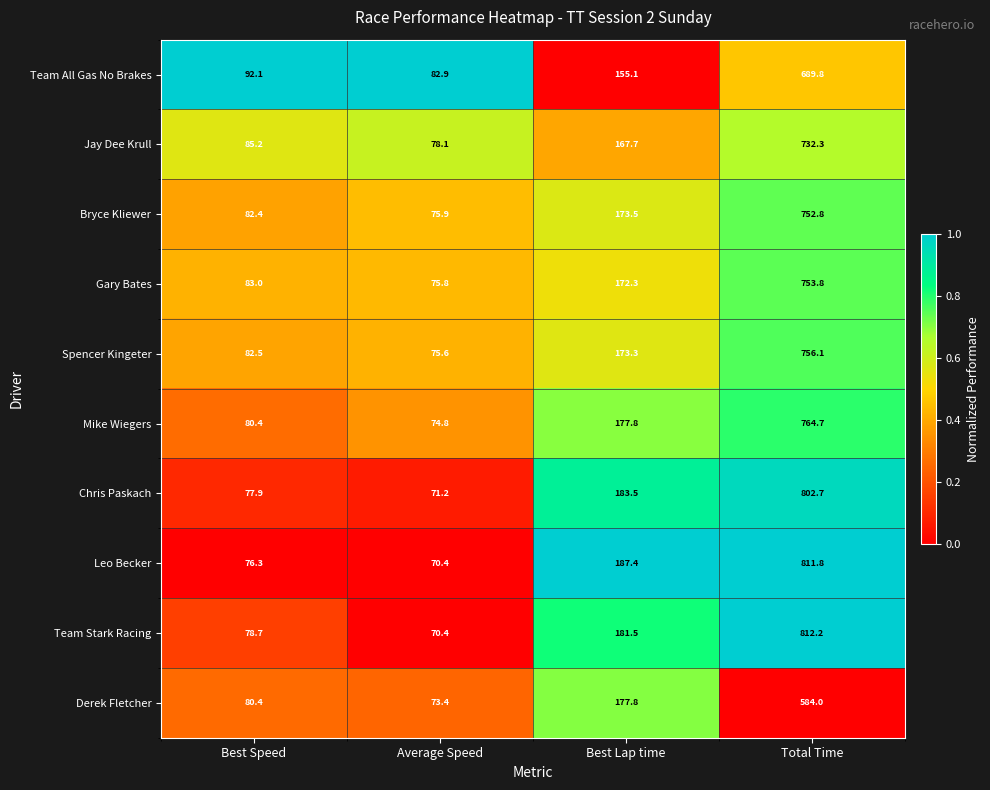

What is the total value across all series at Average Speed?

748.5